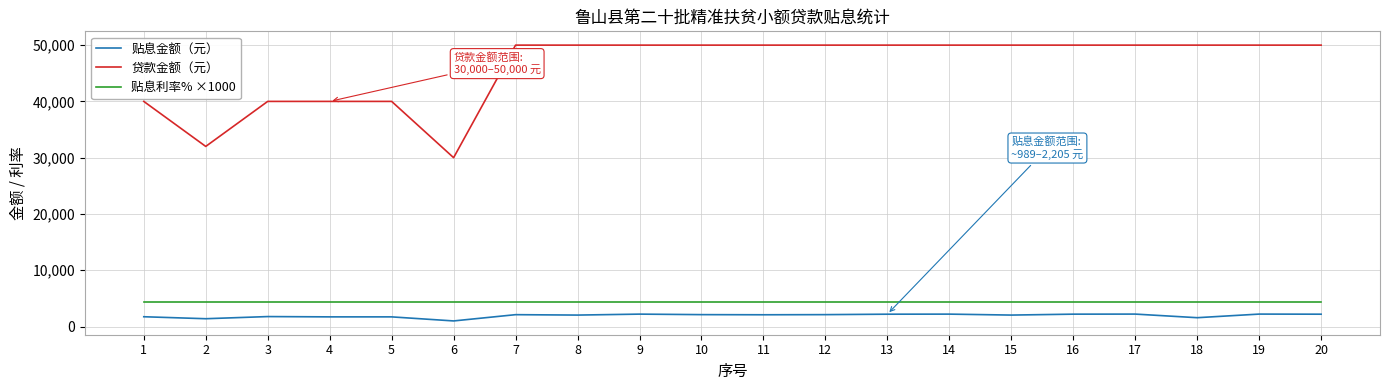

How many lines are shown in the chart?

3